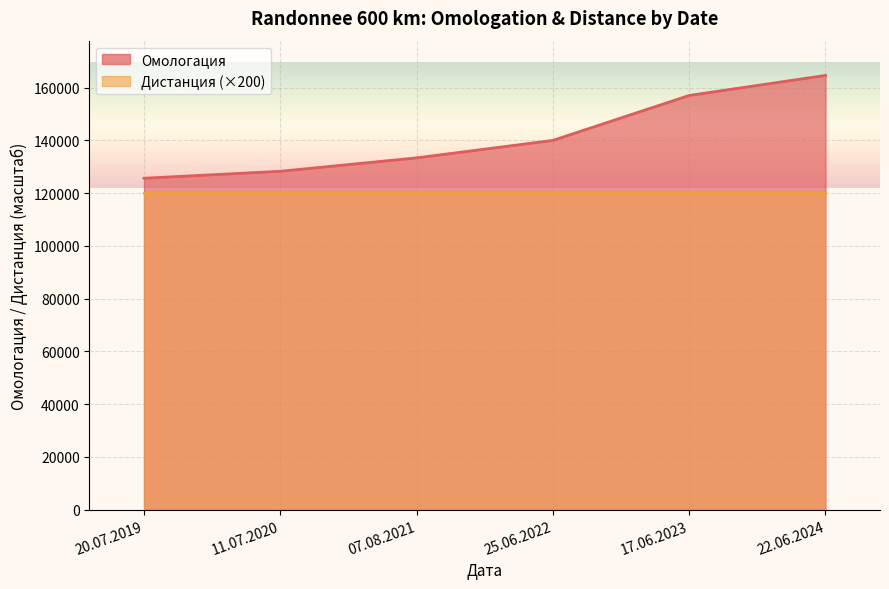

List the series in order of their peak value, highest first.

Омологация, Дистанция